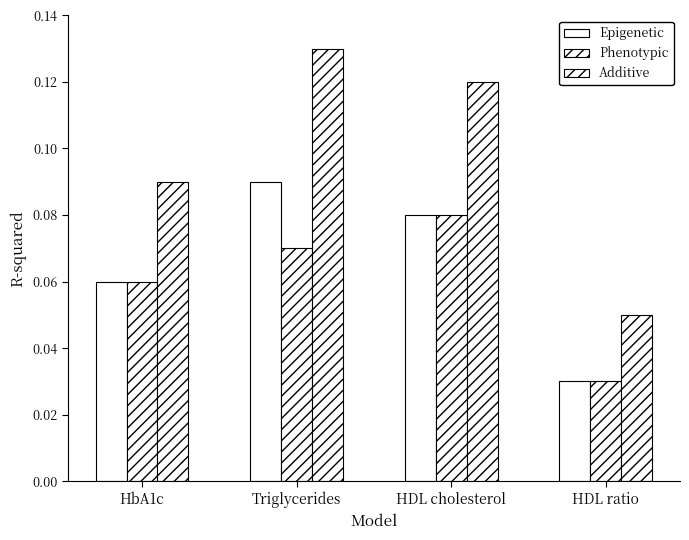

Count the number of data series in this chart.

3